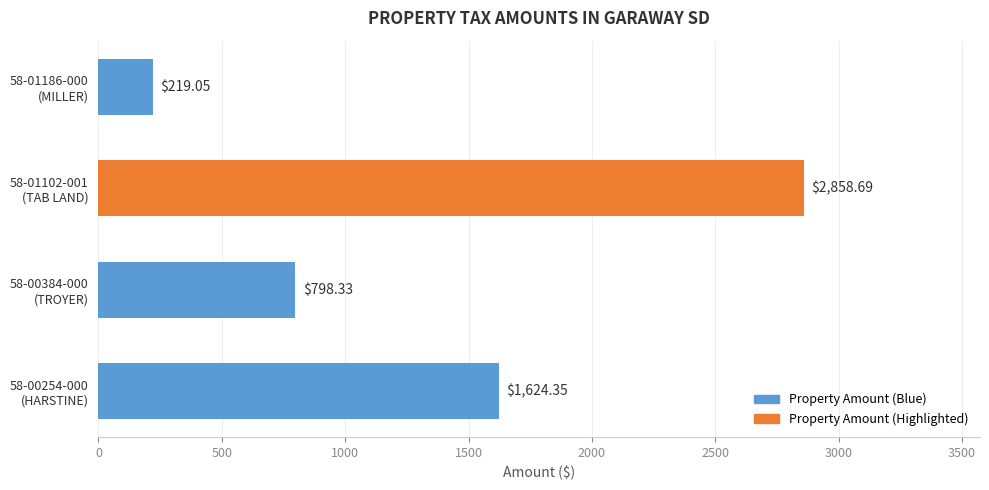

What is the difference between the second highest and second lowest values?

826.0